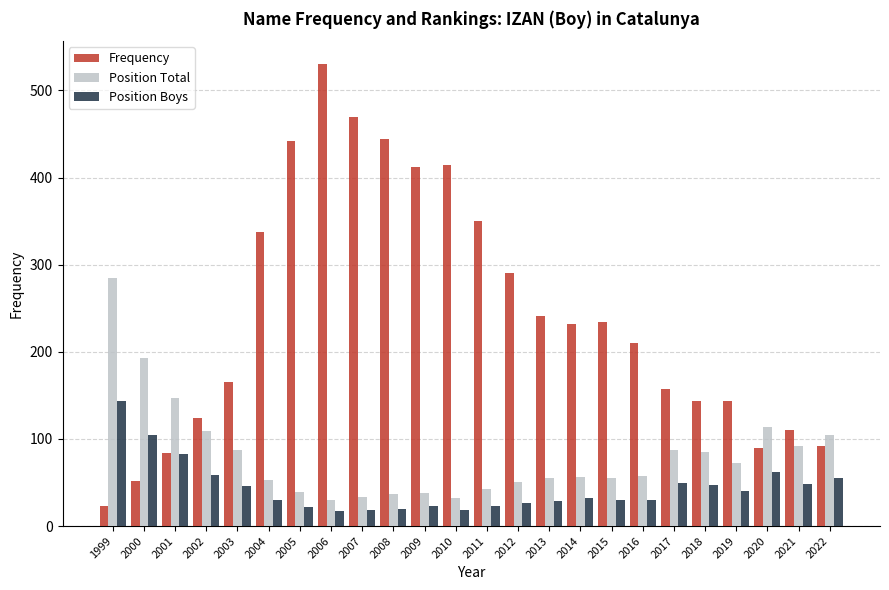

What is the difference between the highest and lowest values at 2016?

180